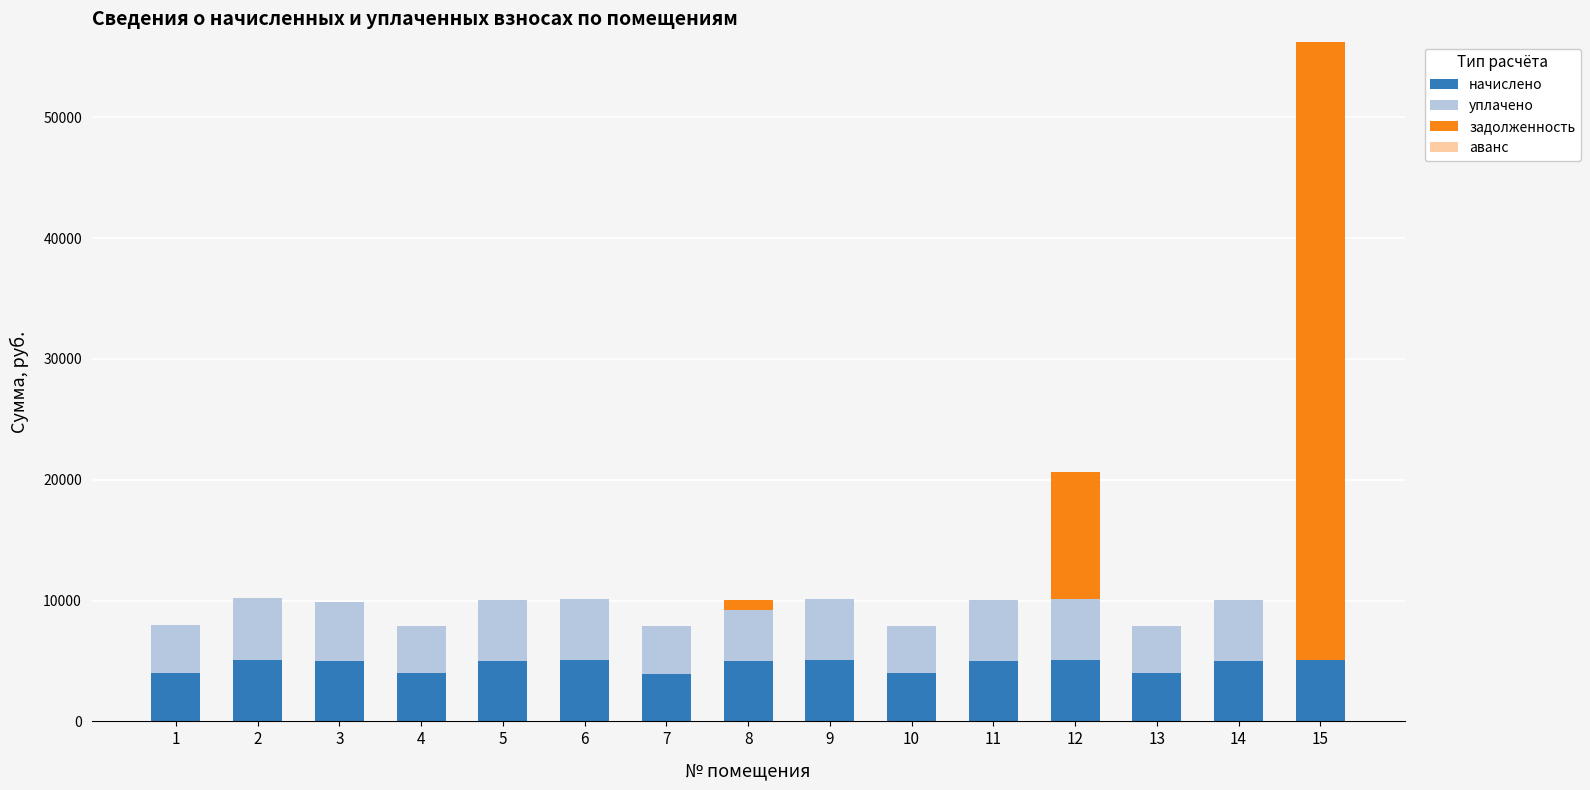

How many data points in начислено are above 5017?

9